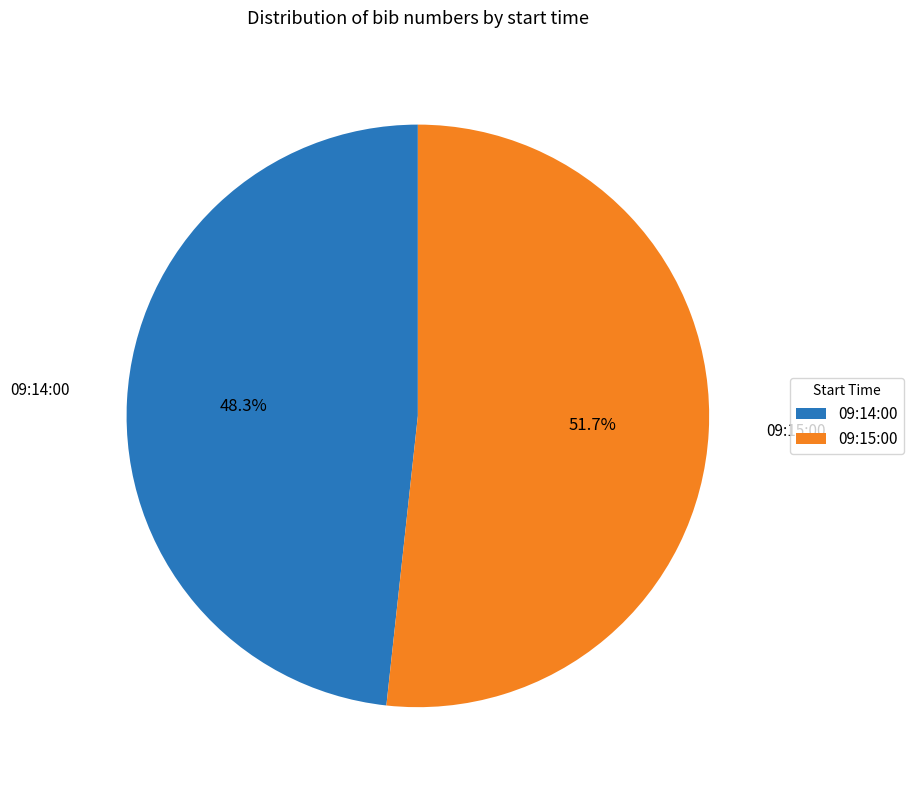

Combined, do 09:15:00 and 09:14:00 account for over 50%?

Yes